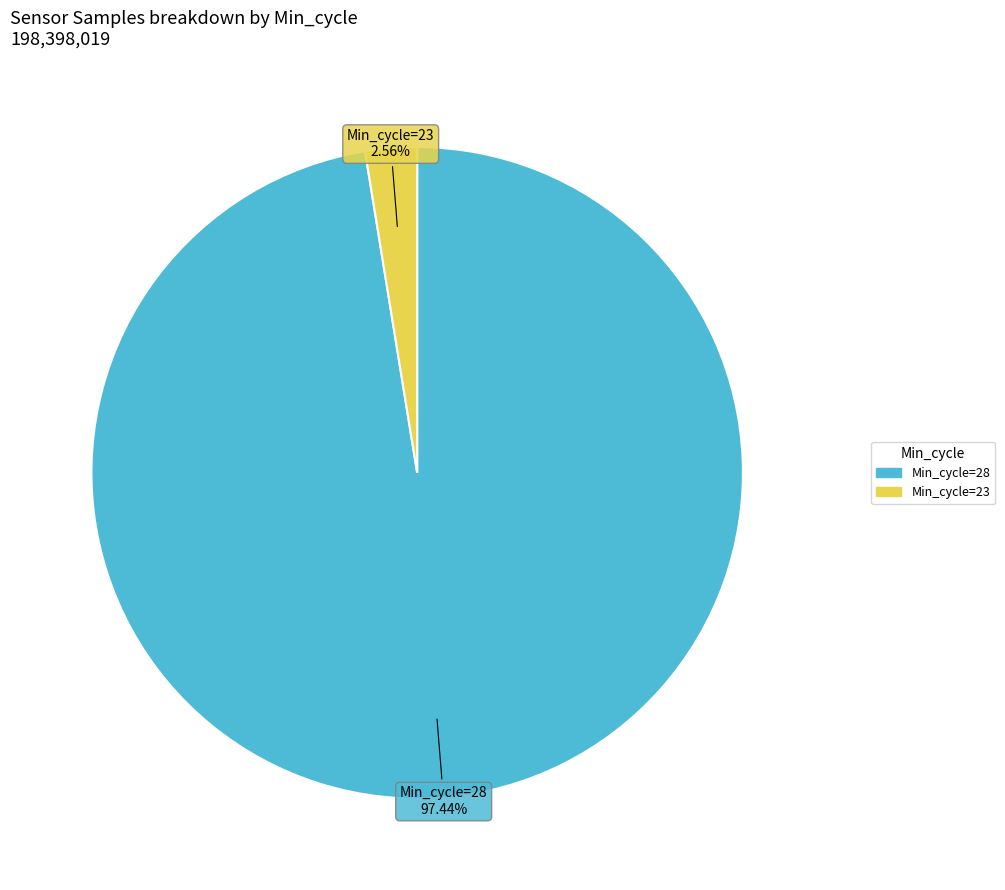

Is there a majority slice in this chart?

Yes